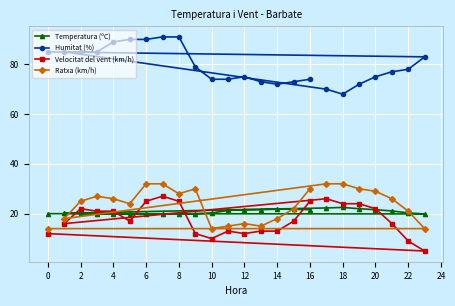

Count the number of categories in the chart.

24